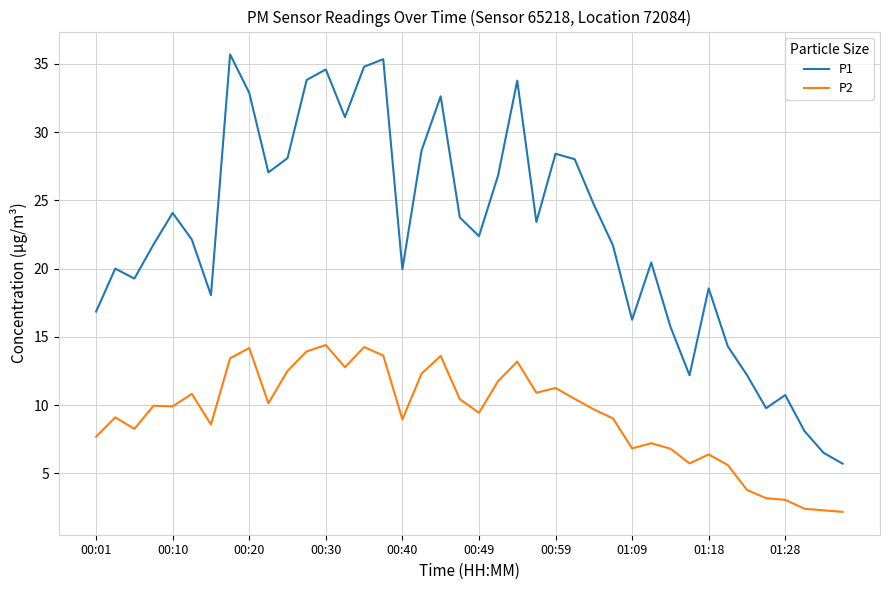

What is the maximum value for P1?

35.7